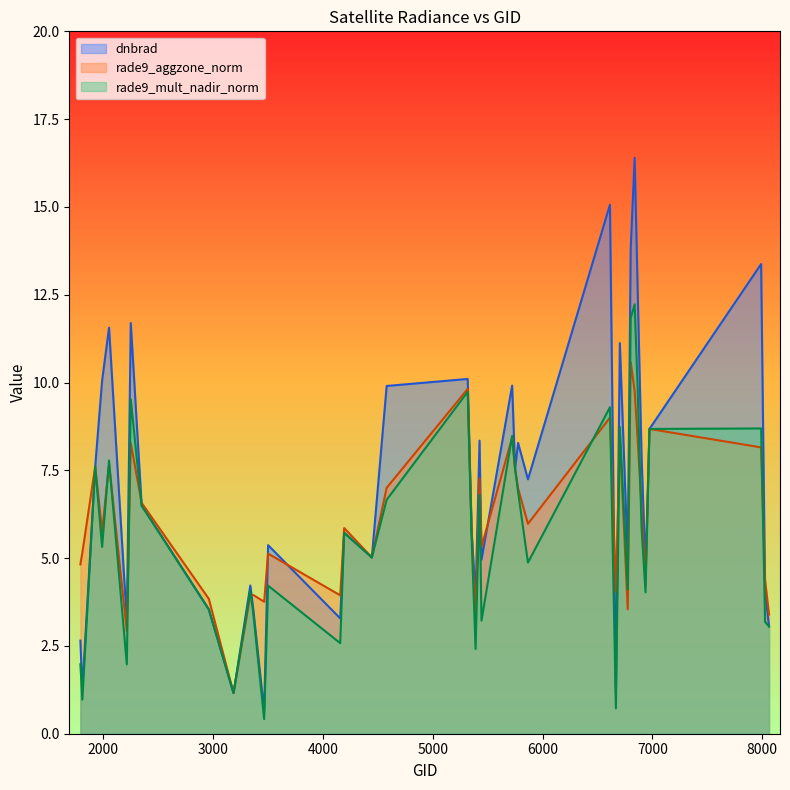

Which series changed the most between 1808 and 2249?

dnbrad